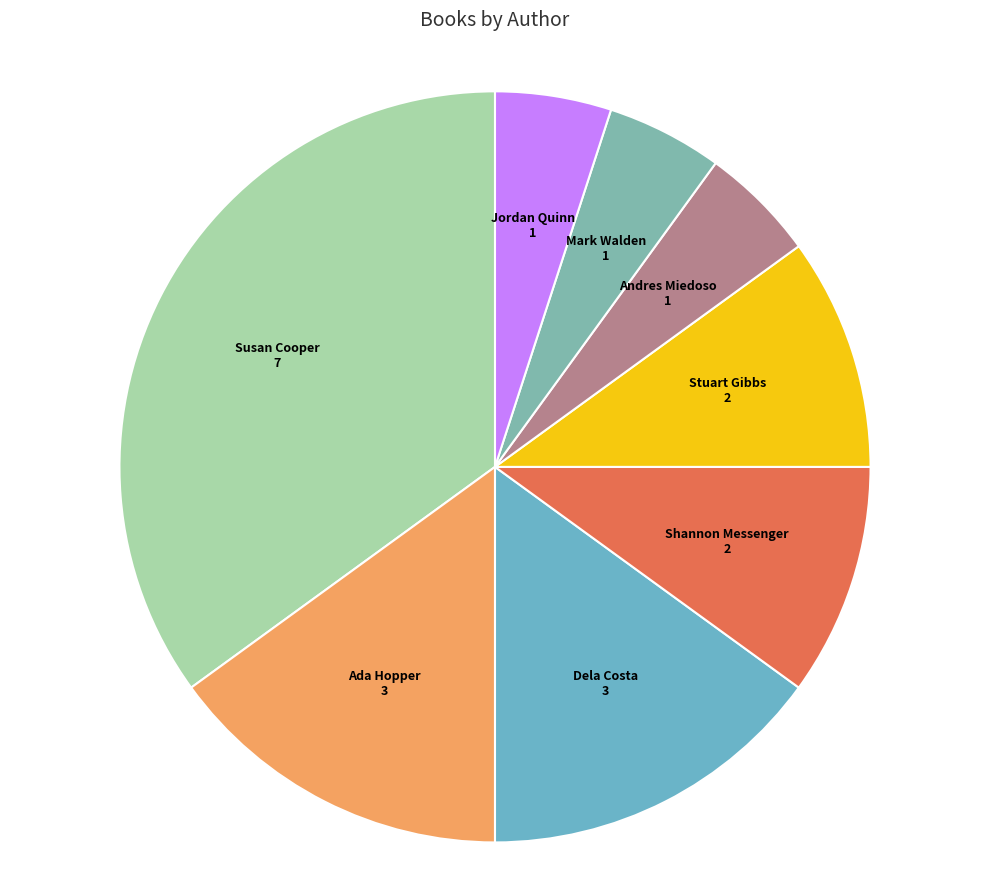

Which category has the biggest portion of the pie?

Susan Cooper